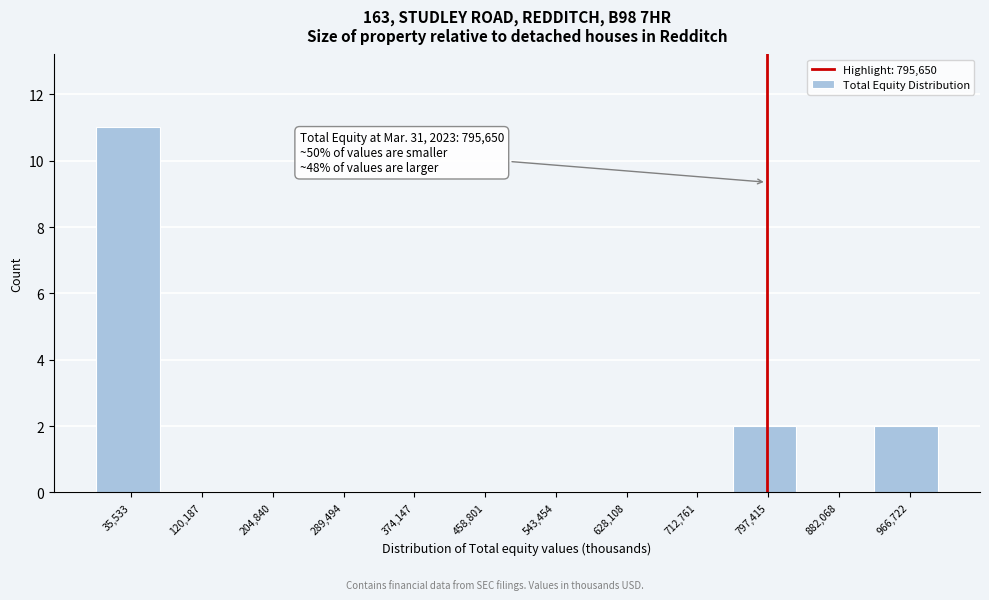

Which range on the x-axis has the tallest bar?

-10000 to 80000